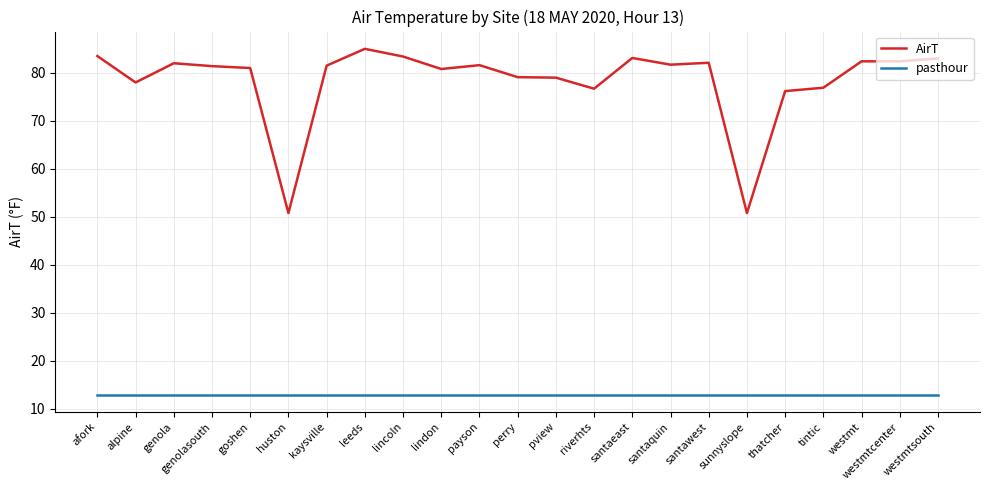

What value does the AirT series have at sunnyslope?

50.8